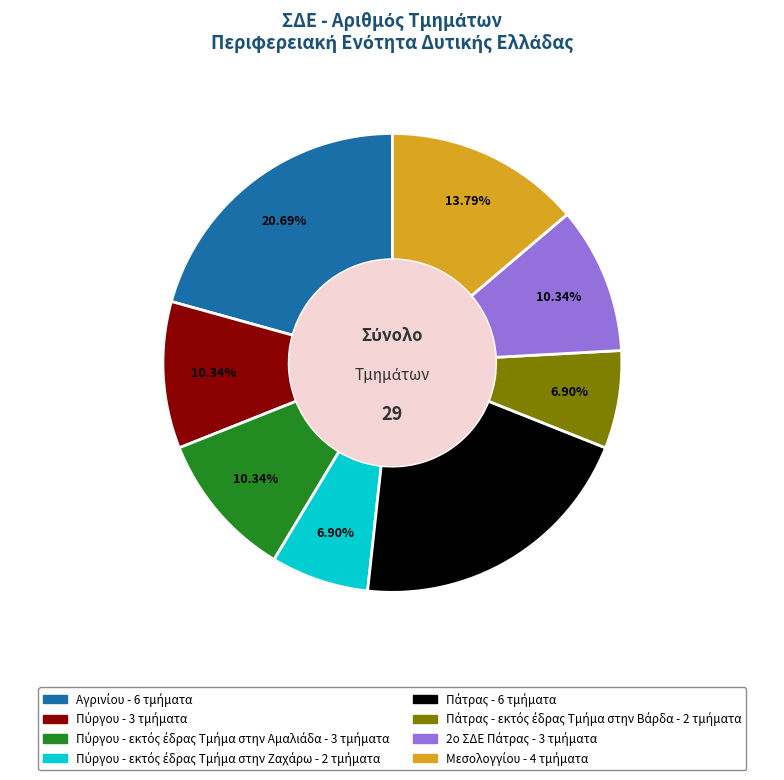

Does any single category account for the majority?

No